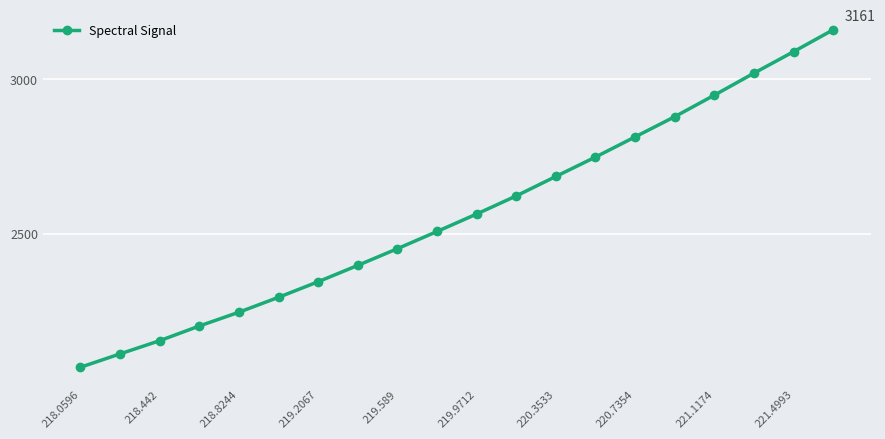

What is the average value?

2565.2